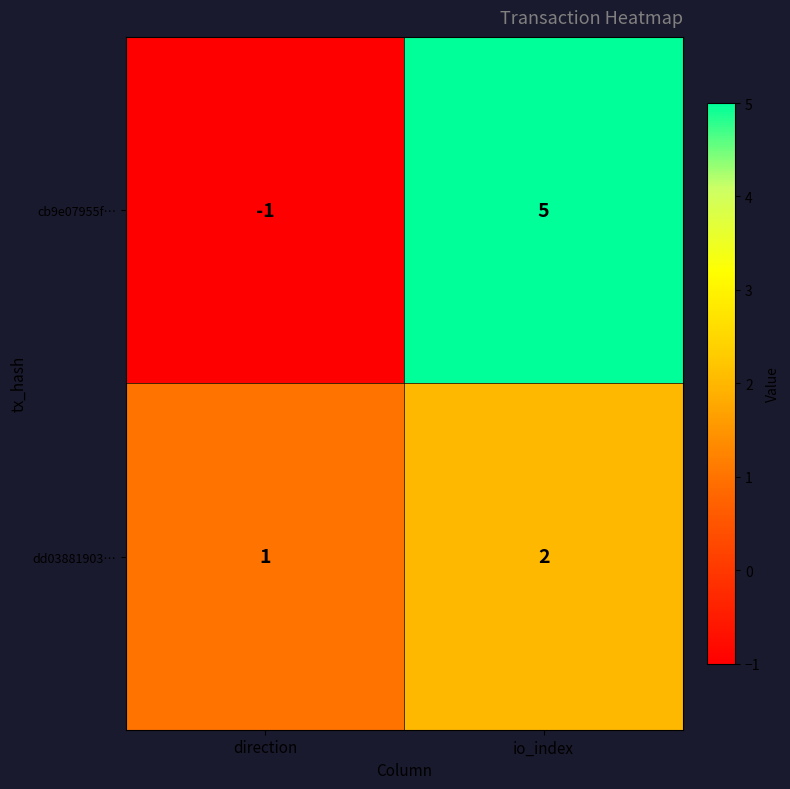

List the series in order of their overall mean, highest first.

cb9e07955f…, dd03881903…